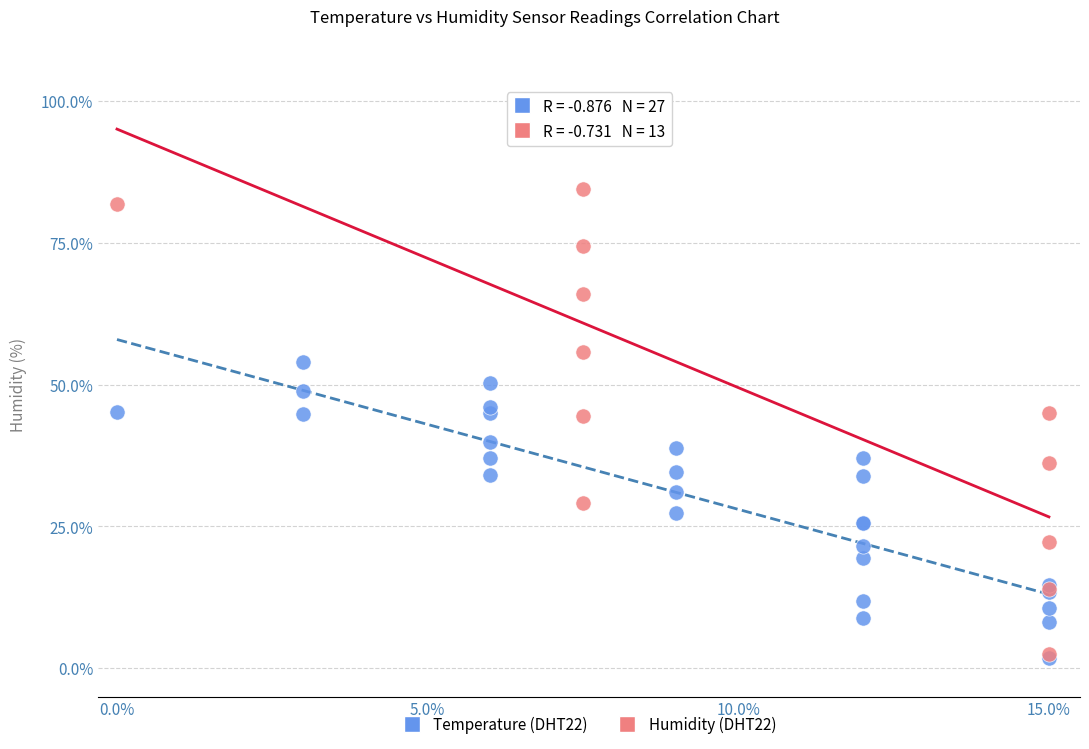

Which series has the widest spread of Y values?

Humidity (DHT22)